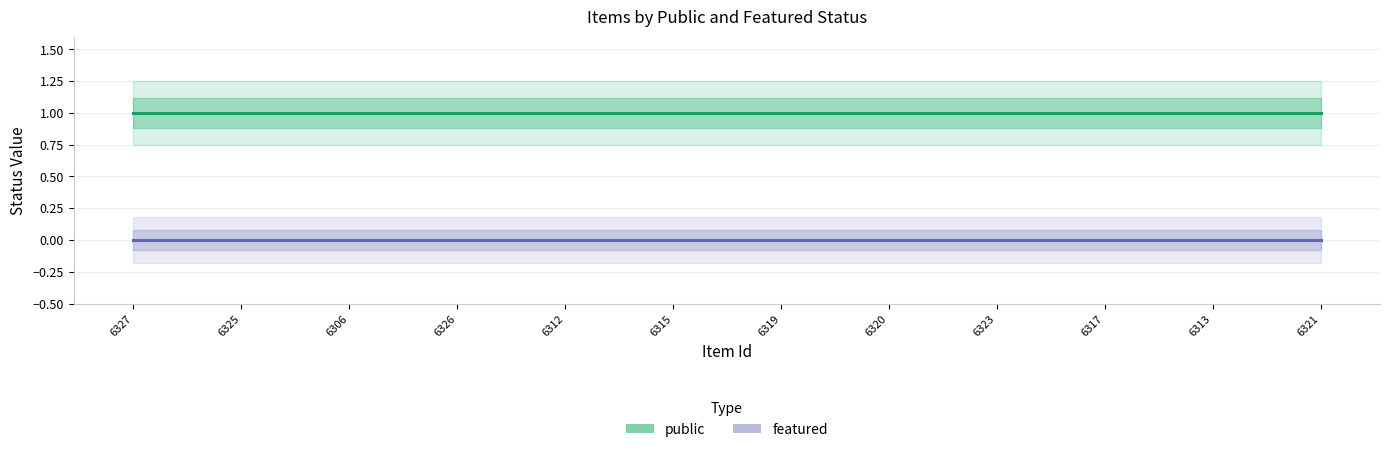

True or false: featured and public cross at least once.

False